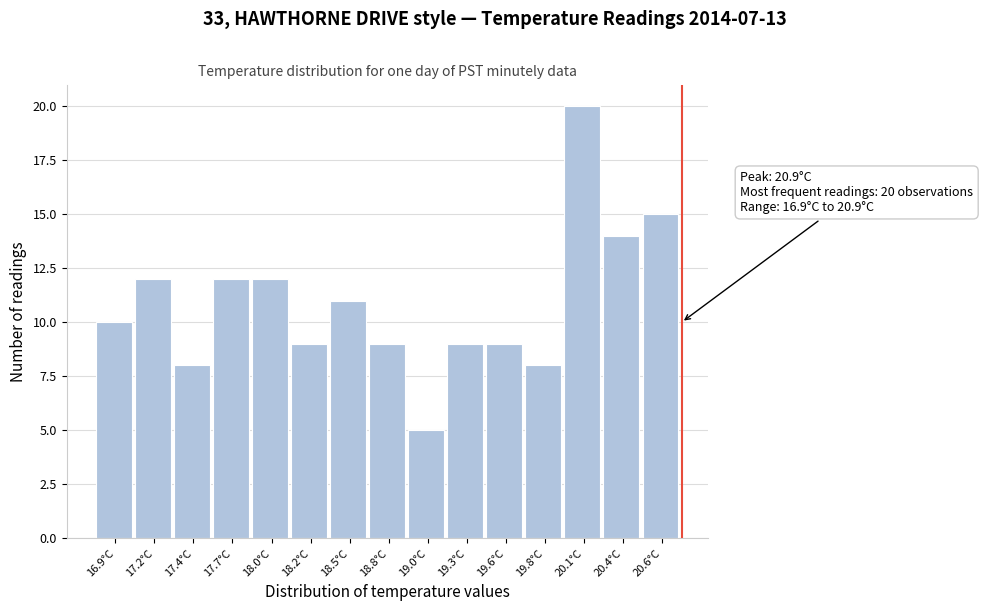

Reading left to right, extract all data points from this chart.

16.9°C=10	17.2°C=12	17.4°C=8	17.7°C=12	18.0°C=12	18.2°C=9	18.5°C=11	18.8°C=9	19.0°C=5	19.3°C=9	19.6°C=9	19.8°C=8	20.1°C=20	20.4°C=14	20.6°C=15